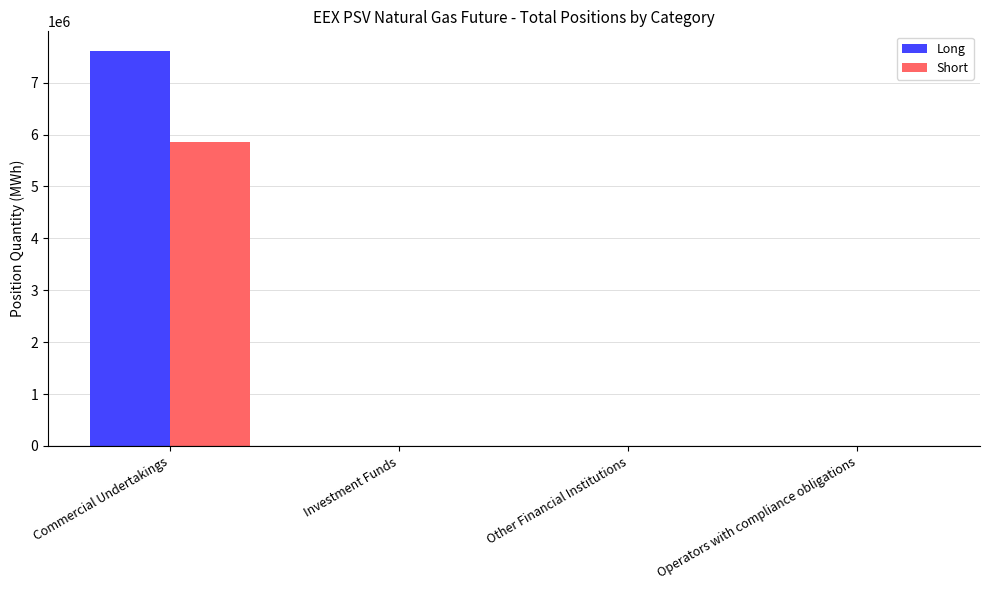

What is the difference between the Short values at Commercial Undertakings and Investment Funds?

5851740.6